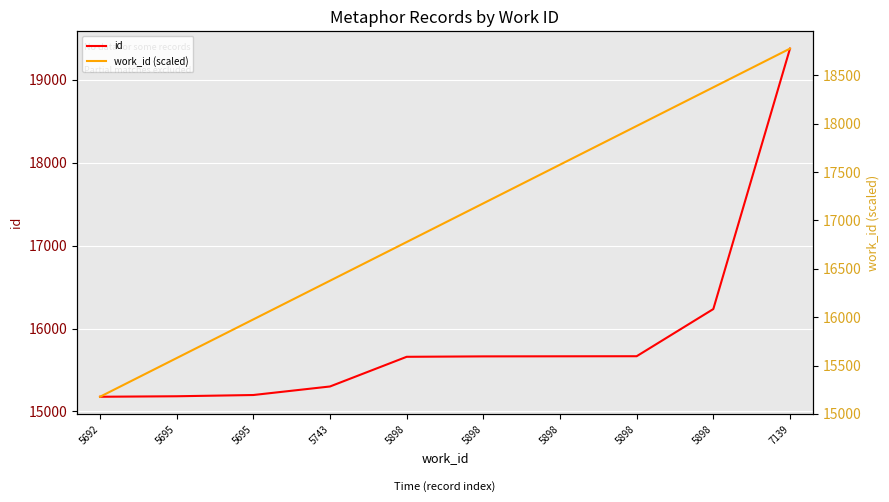

What are all the series names shown in the legend?

id, work_id (scaled)